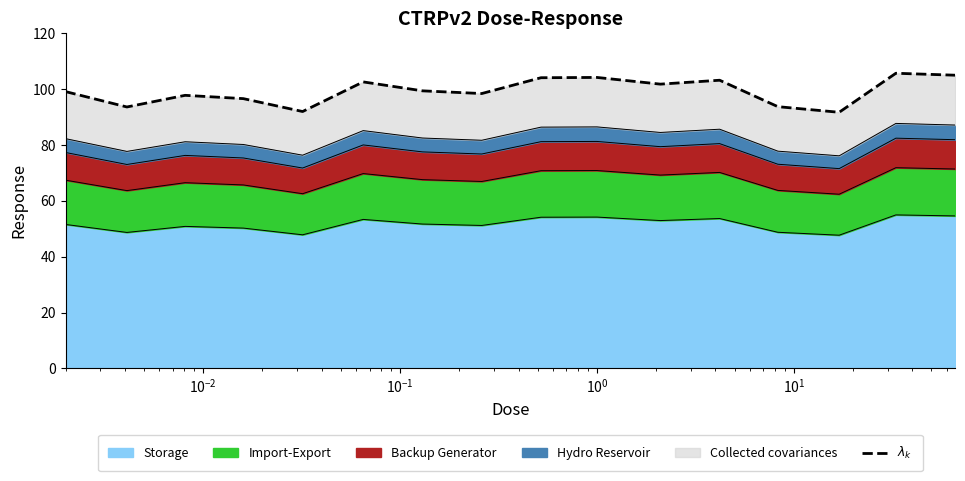

What is the maximum value for Storage?

55.0